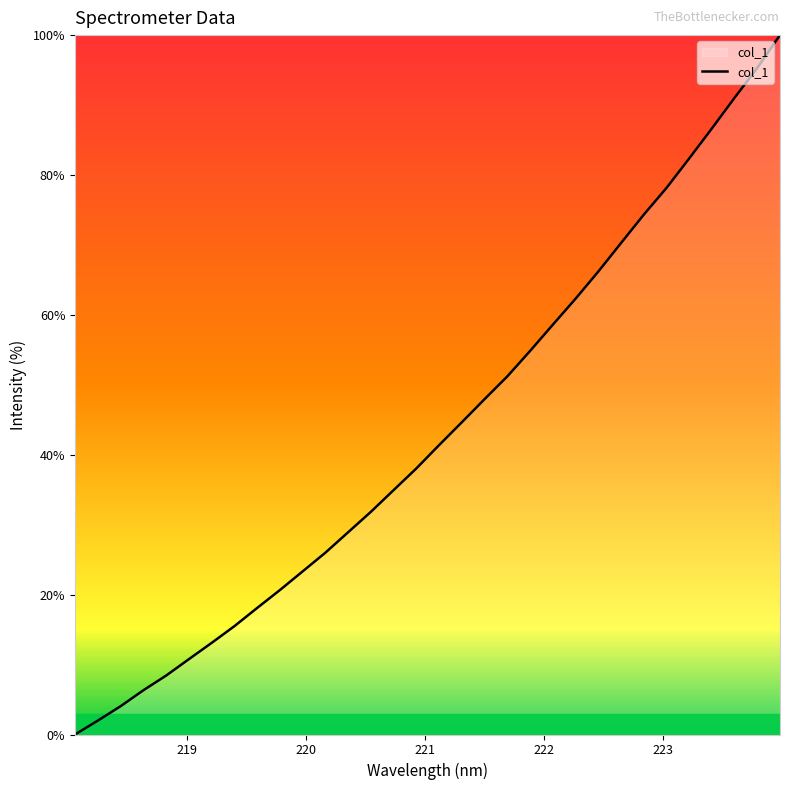

True or false: the data has more than 0 interior local peaks.

False